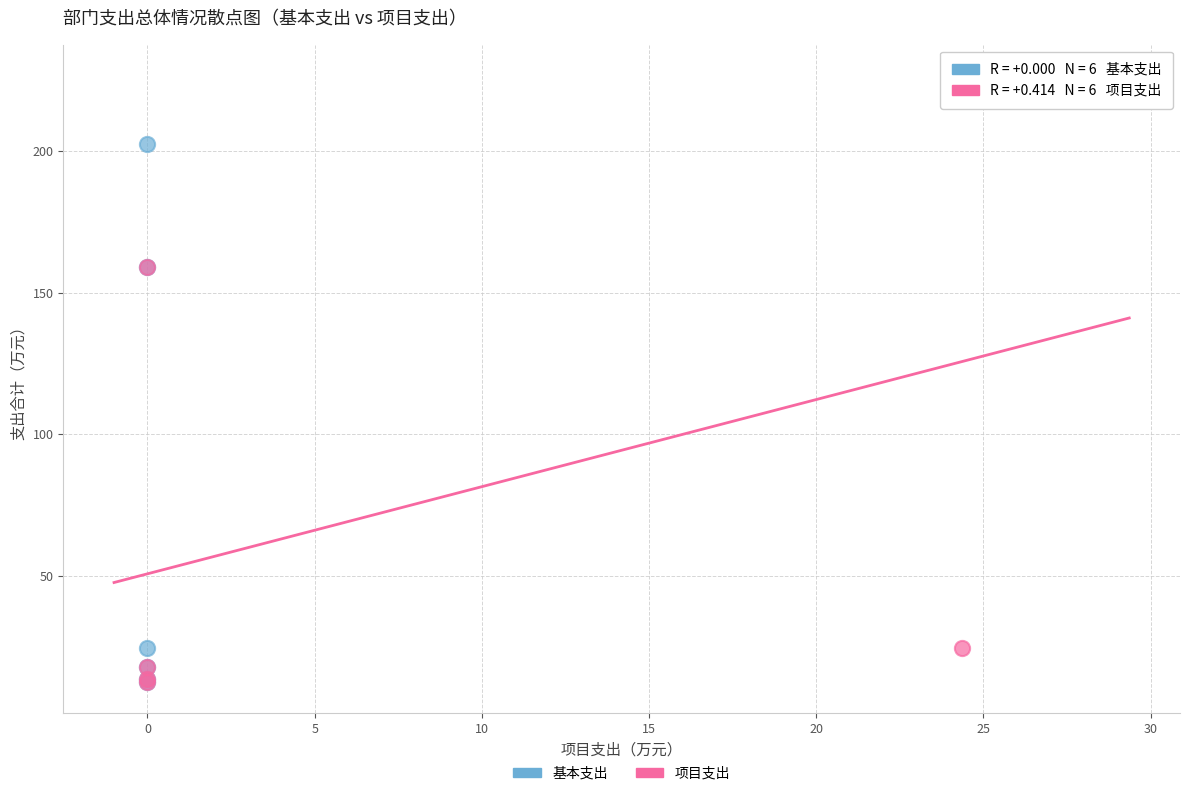

Which series has the largest Y range (max minus min)?

项目支出